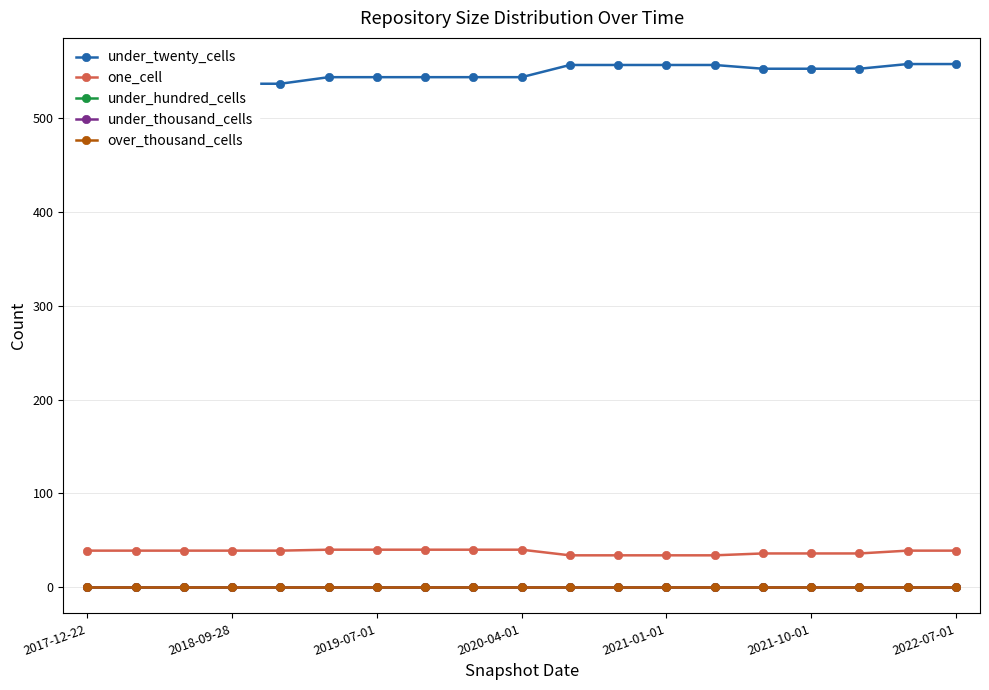

What is the maximum value for under_twenty_cells?

558